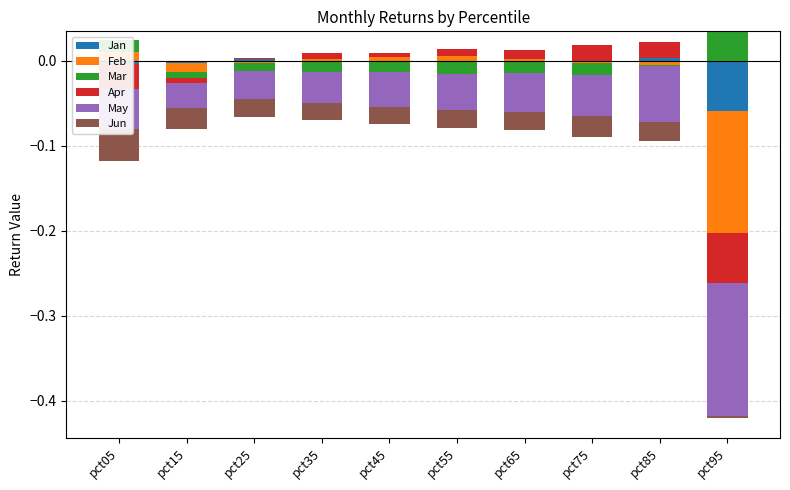

The May series shows 0.0 at pct15. True or false?

True